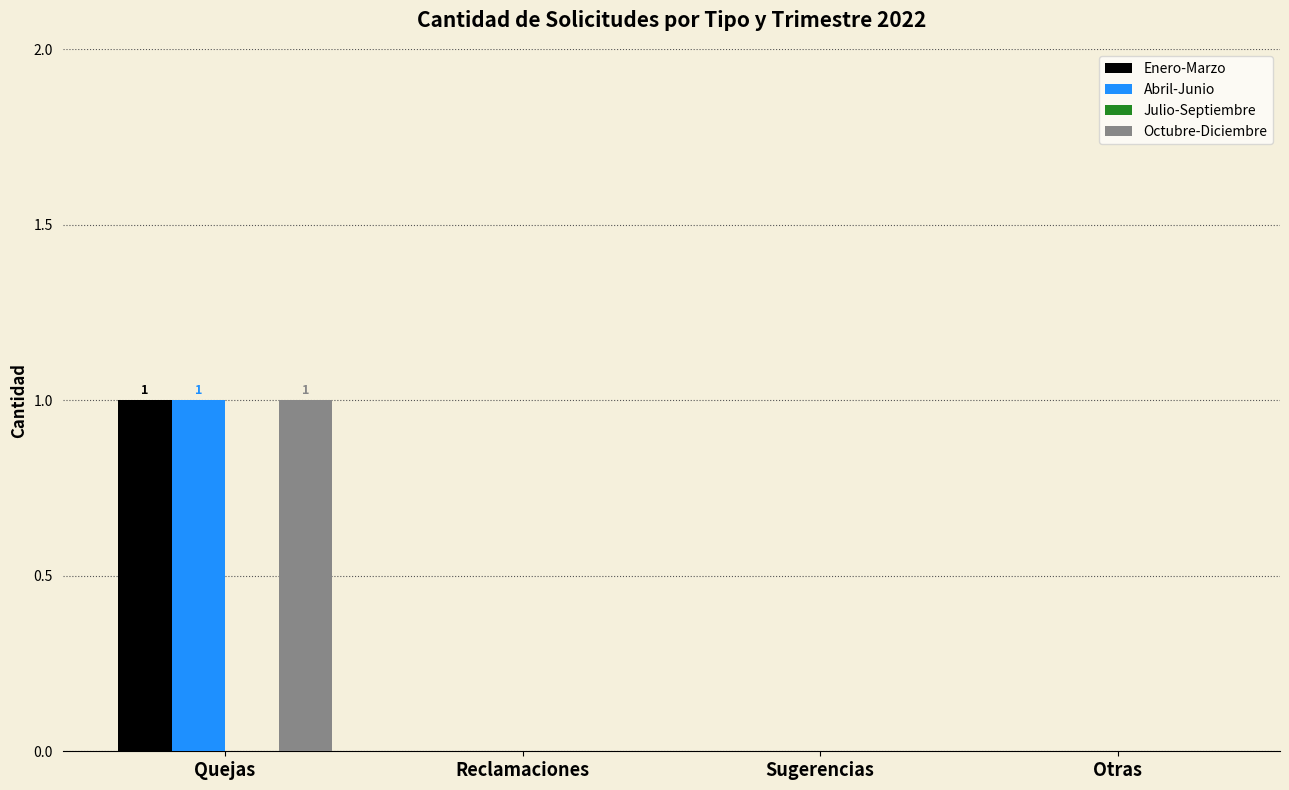

The Abril-Junio series shows 0 at Quejas. True or false?

False